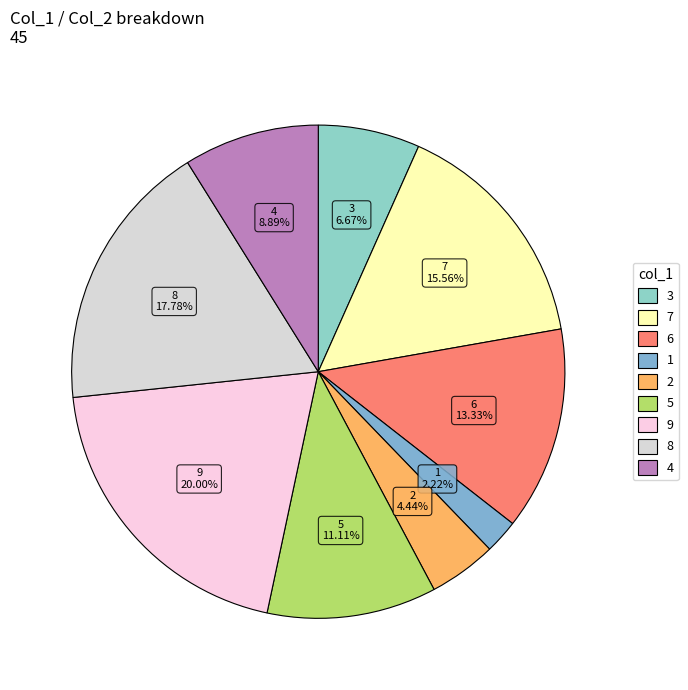

How many segments does this pie chart have?

9